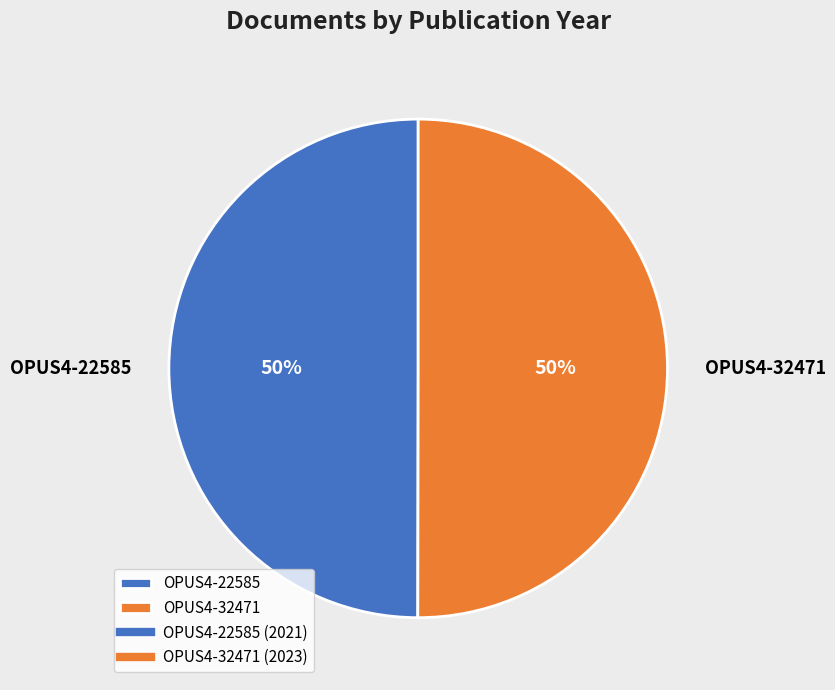

True or false: OPUS4-22585 accounts for 38% of the total.

False